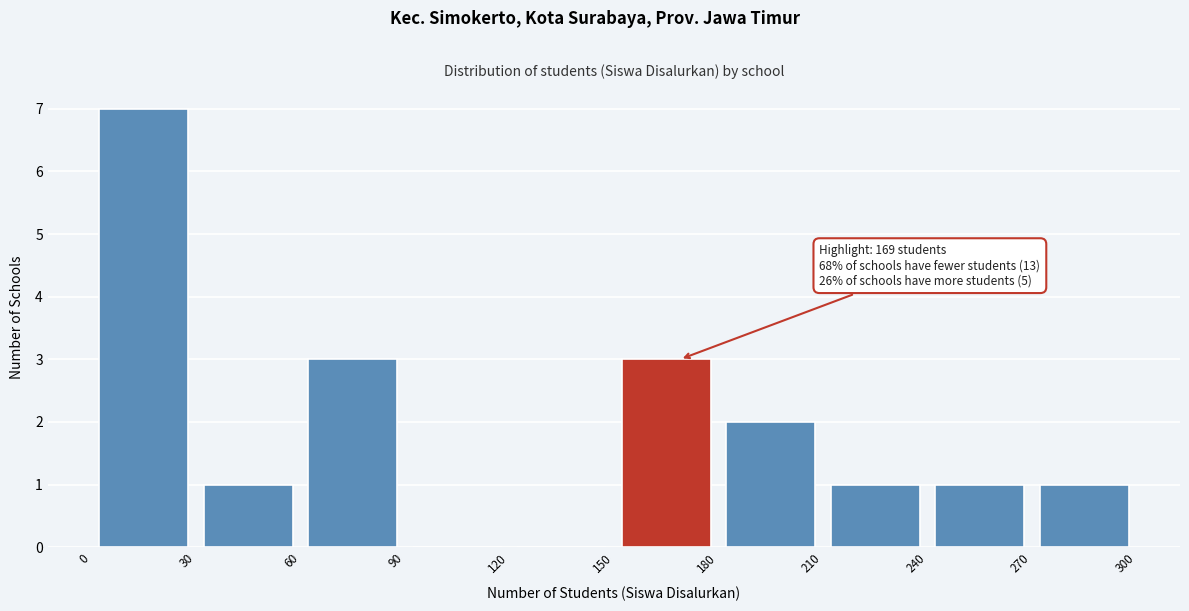

Over which range of the x-axis is the bar tallest?

0 to 30